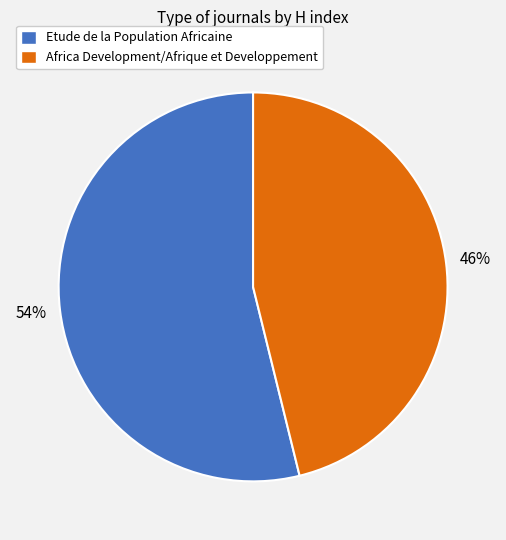

To the nearest percent, what is the average slice percentage?

50%